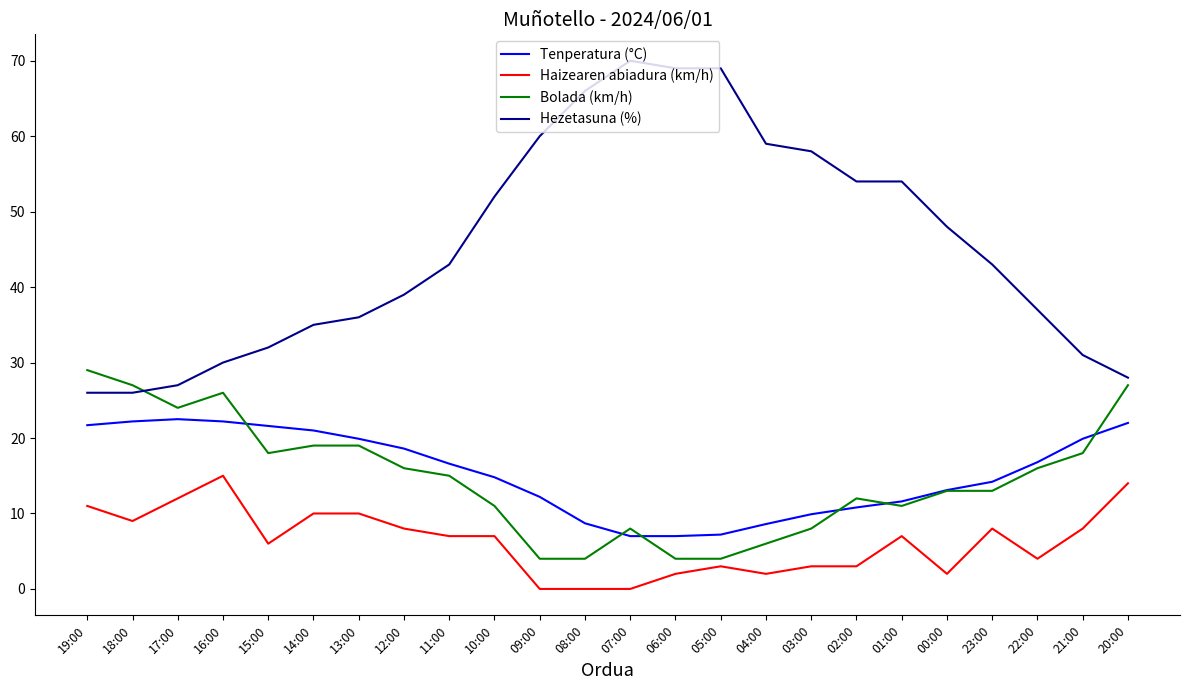

True or false: Hezetasuna (%) and Haizearen abiadura (km/h) intersect in this chart.

False